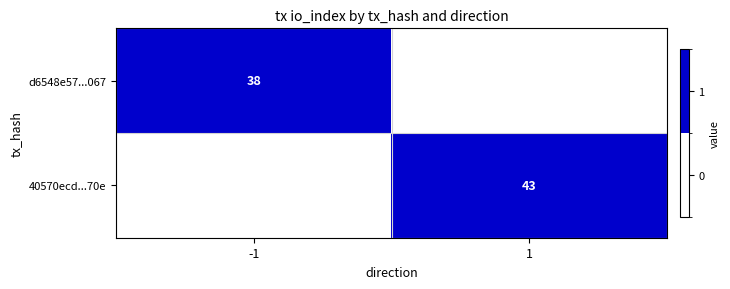

Is the value of d6548e57...067 at -1 greater than the value of 40570ecd...70e at 1?

No